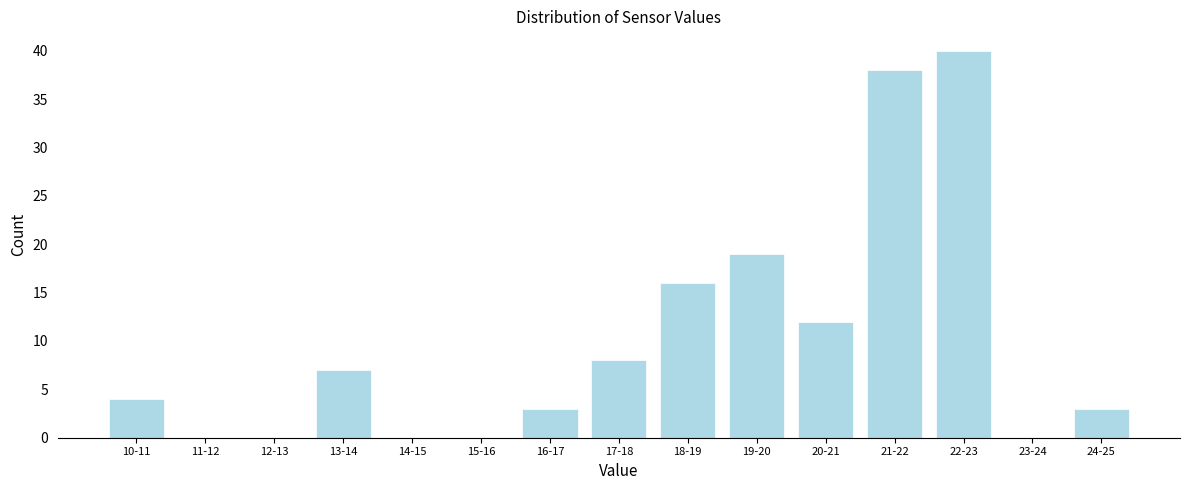

Reading right to left, transcribe all the data shown in this chart.

24-25=3	23-24=0	22-23=40	21-22=38	20-21=12	19-20=19	18-19=16	17-18=8	16-17=3	15-16=0	14-15=0	13-14=7	12-13=0	11-12=0	10-11=4